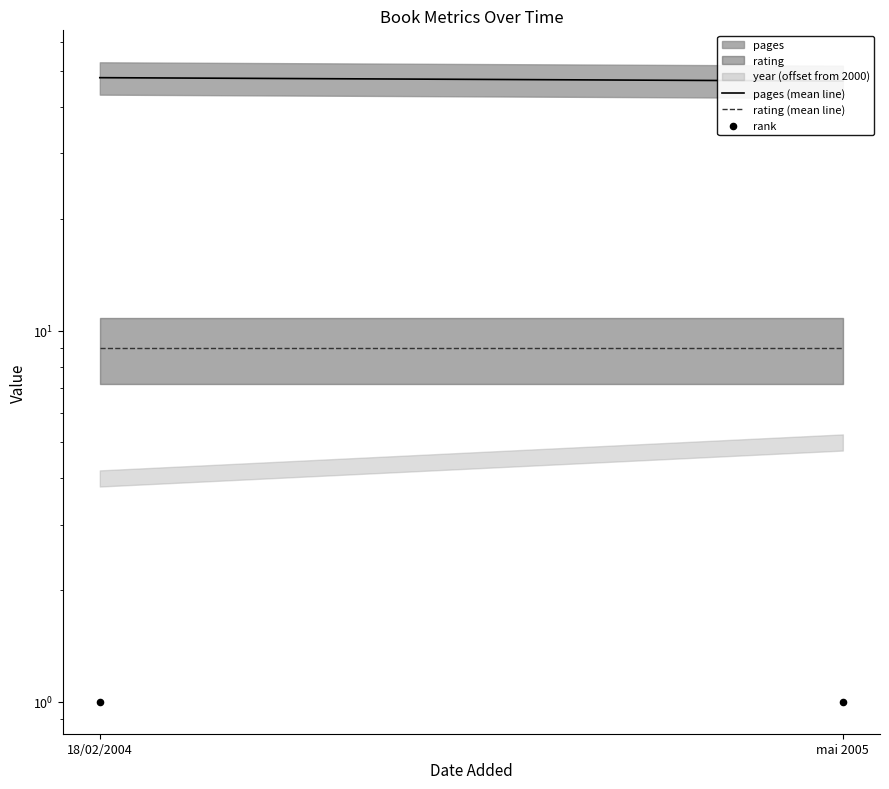

At how many categories does at least one series exceed 8?

2